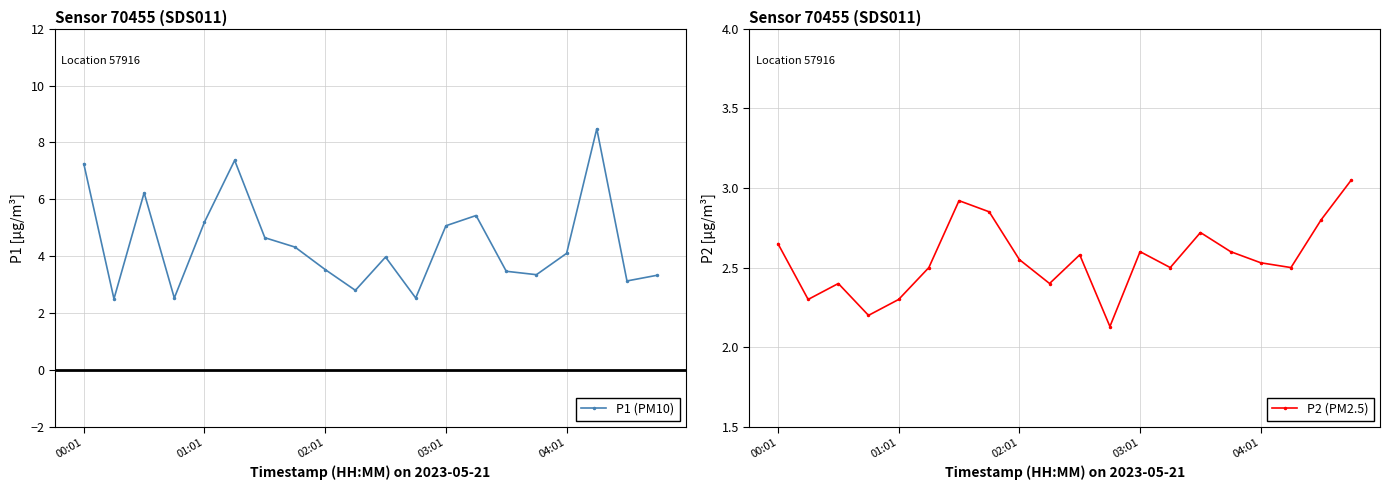

In P1 (PM10), how many points are higher than both neighbors (excluding endpoints)?

5